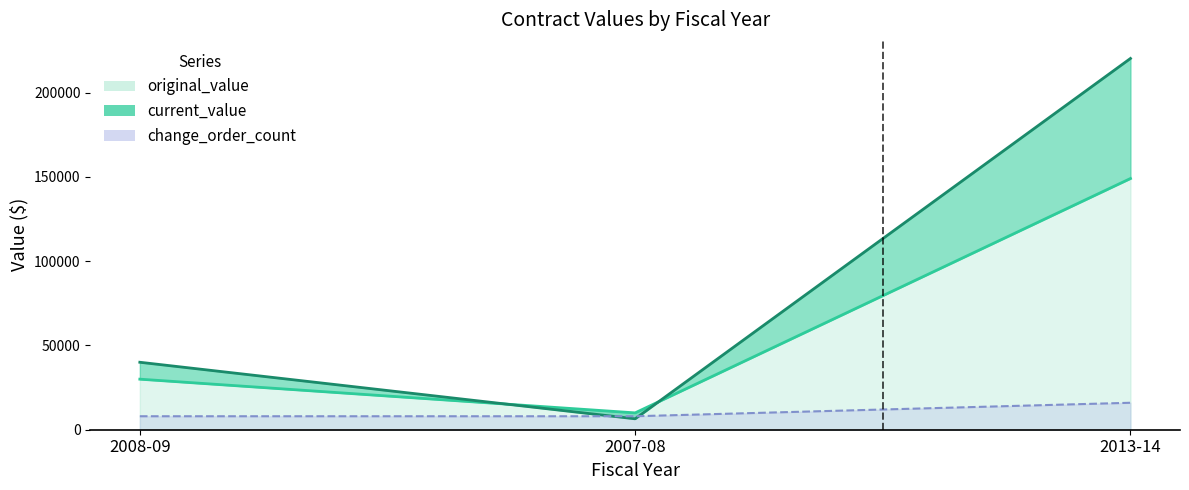

What is the minimum value for change_order_count?

8000.0